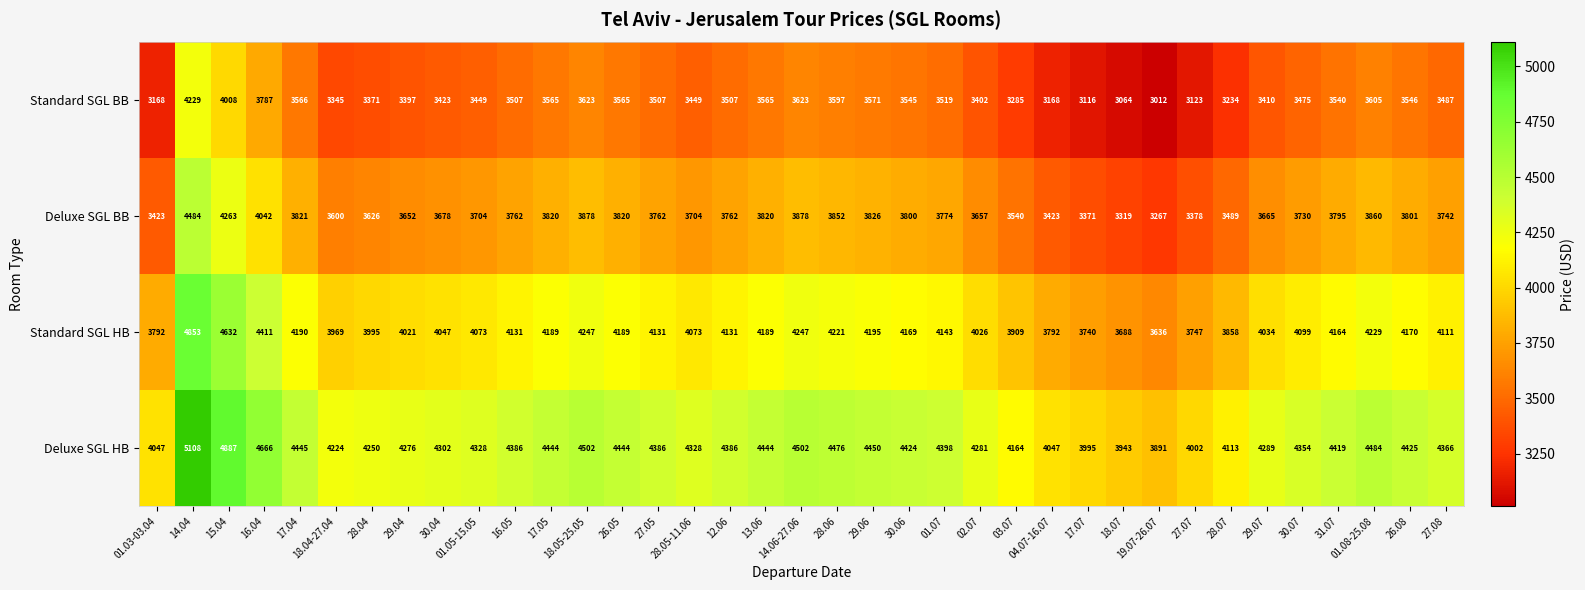

At how many categories does at least one series exceed 3424?

37